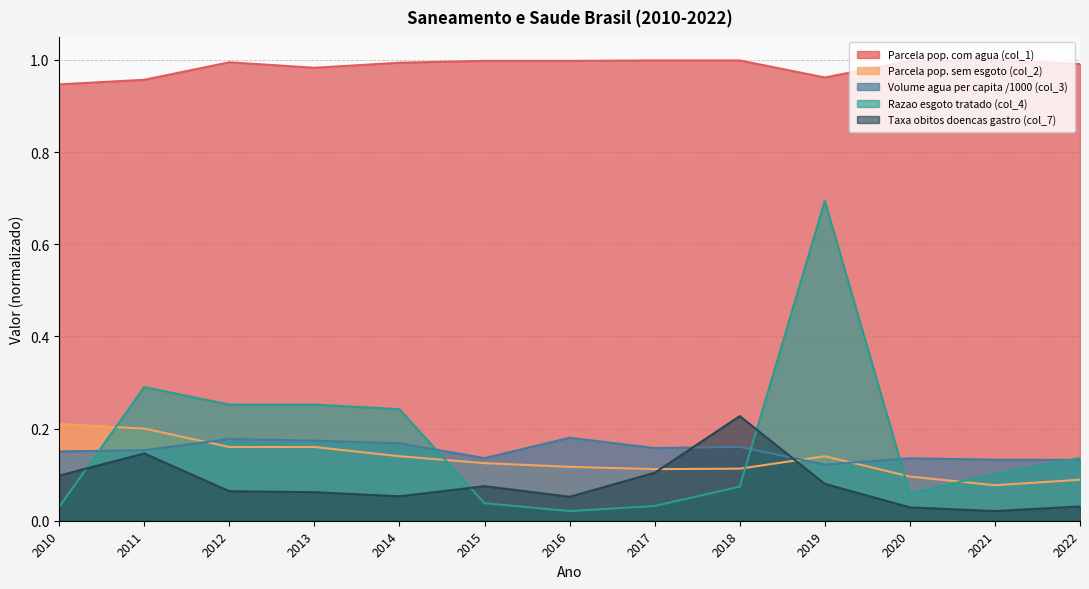

Reading left to right, list all the values displayed in this chart.

Parcela pop. com agua (col_1): 0.9	1.0	1.0	1.0	1.0	1.0	1.0	1.0	1.0	1.0	1.0	1.0	1.0
Parcela pop. sem esgoto (col_2): 0.2	0.2	0.2	0.2	0.1	0.1	0.1	0.1	0.1	0.1	0.1	0.1	0.1
Volume agua per capita /1000 (col_3): 0.2	0.2	0.2	0.2	0.2	0.1	0.2	0.2	0.2	0.1	0.1	0.1	0.1
Razao esgoto tratado (col_4): 0.0	0.3	0.3	0.3	0.2	0.0	0.0	0.0	0.1	0.7	0.1	0.1	0.1
Taxa obitos doencas gastro (col_7): 0.1	0.1	0.1	0.1	0.1	0.1	0.1	0.1	0.2	0.1	0.0	0.0	0.0